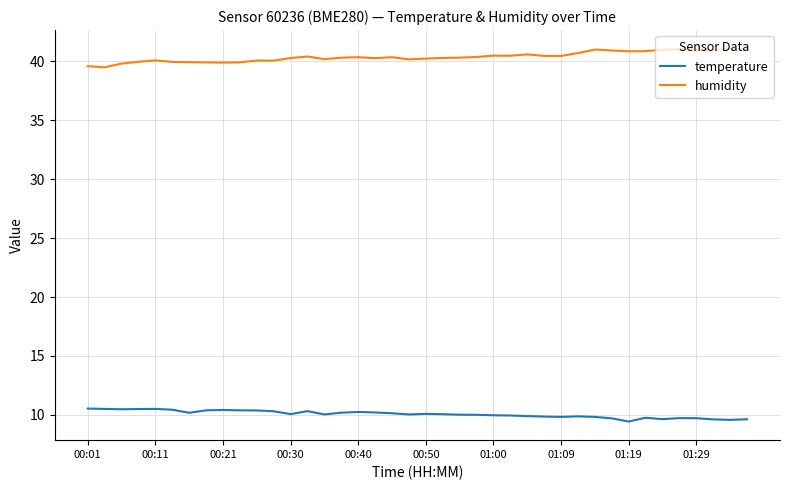

What is the smallest value displayed?

9.4